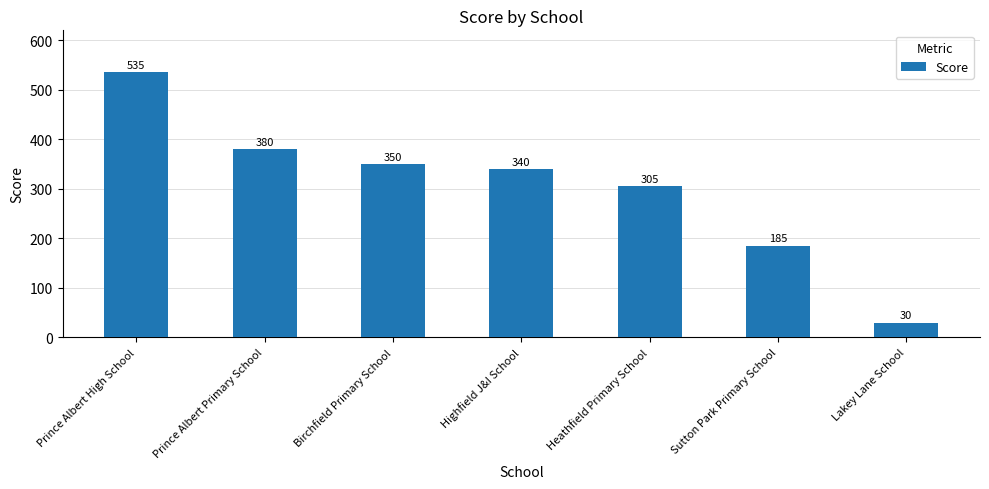

What is the minimum value shown in the chart?

30